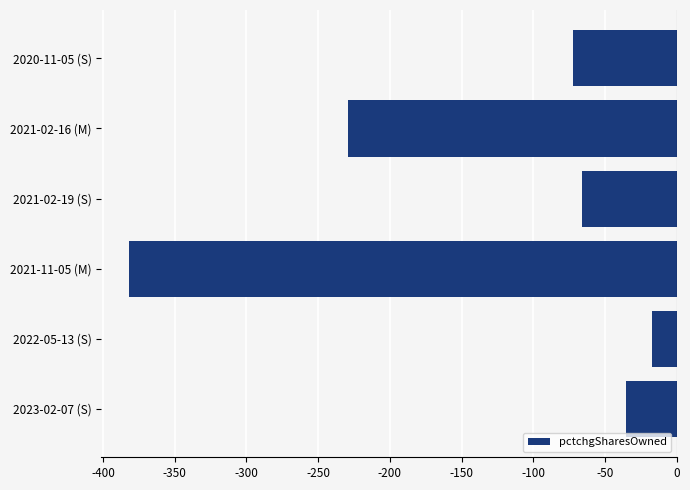

What is the difference between the maximum and second lowest values?

212